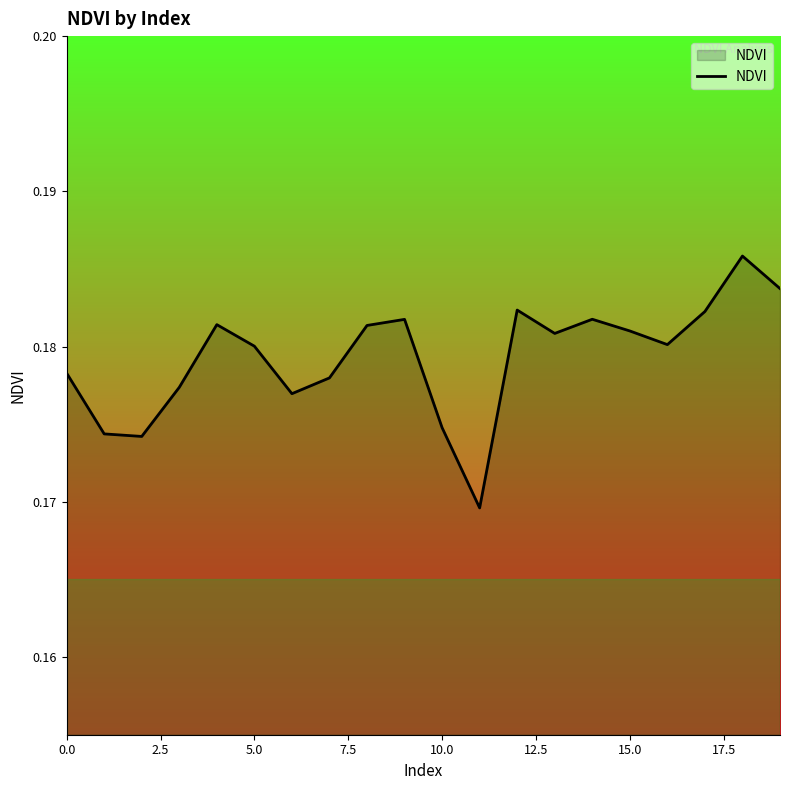

Which category has the lowest value across all series?

11